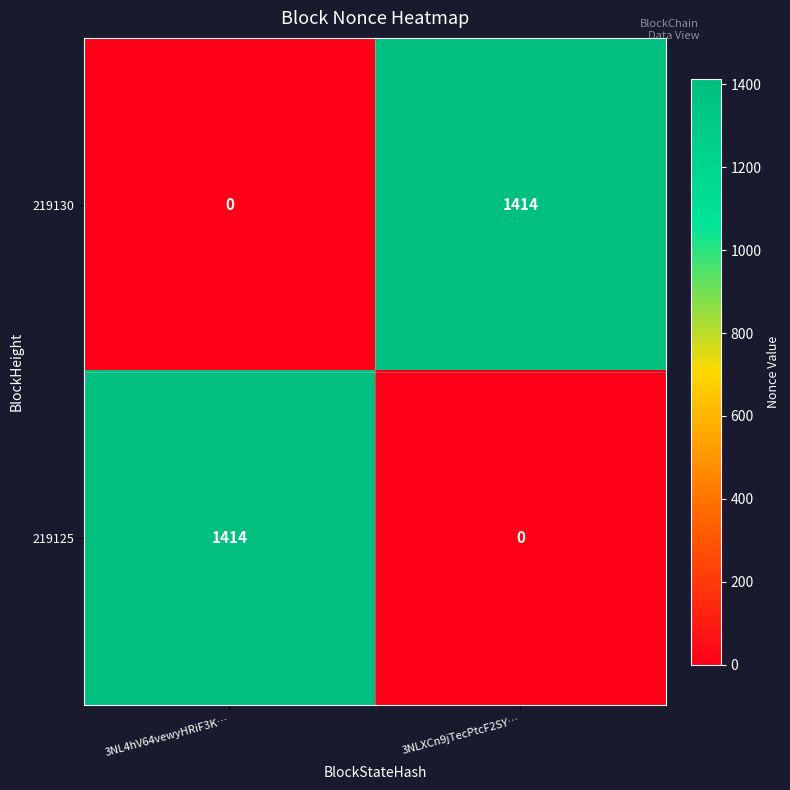

What is the difference between the highest and lowest values at 3NLXCn9jTecPtcF2SY…?

1414